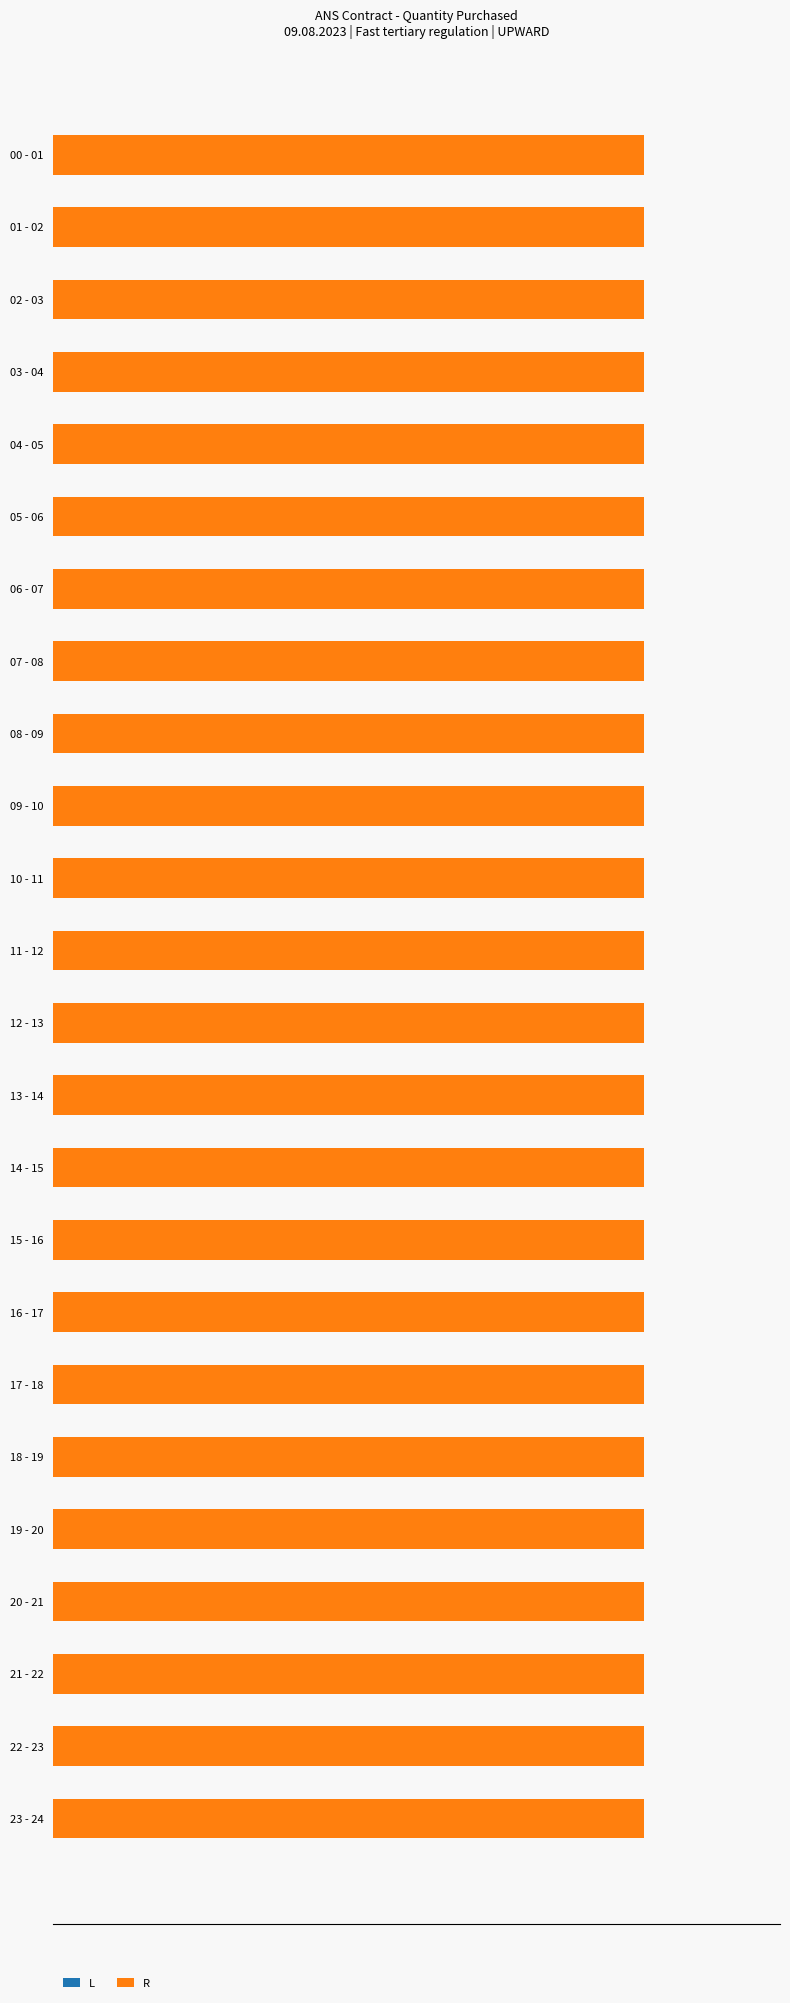

At 15 - 16, list the series in order from largest to smallest.

R, L